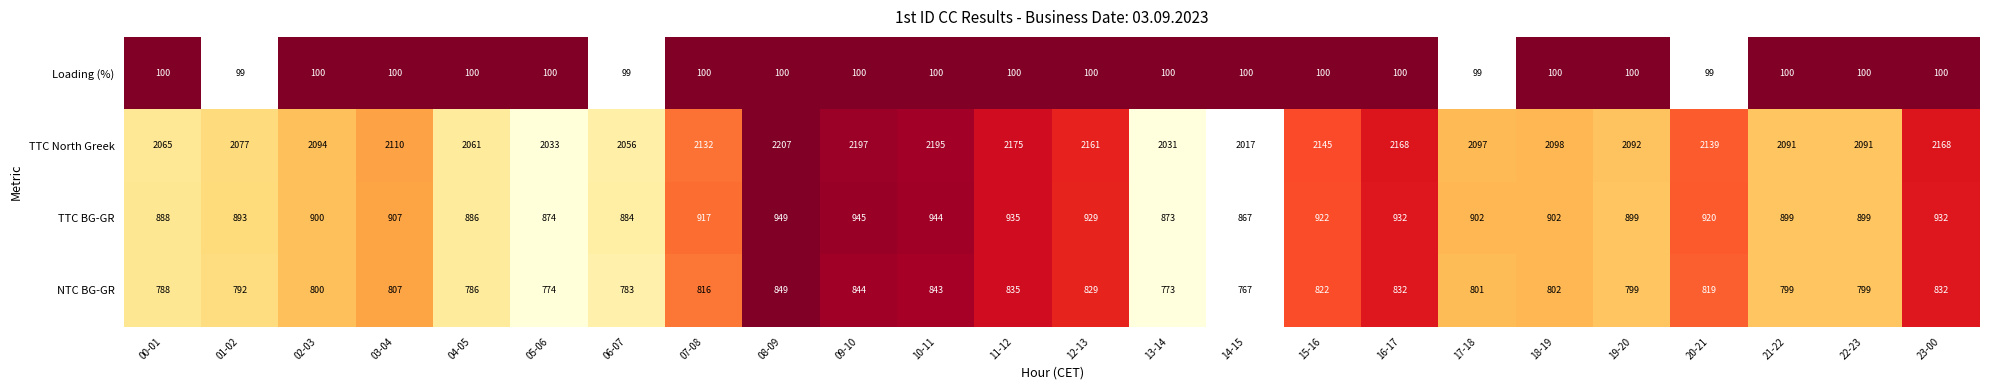

Which series has the largest range (max minus min)?

TTC North Greek